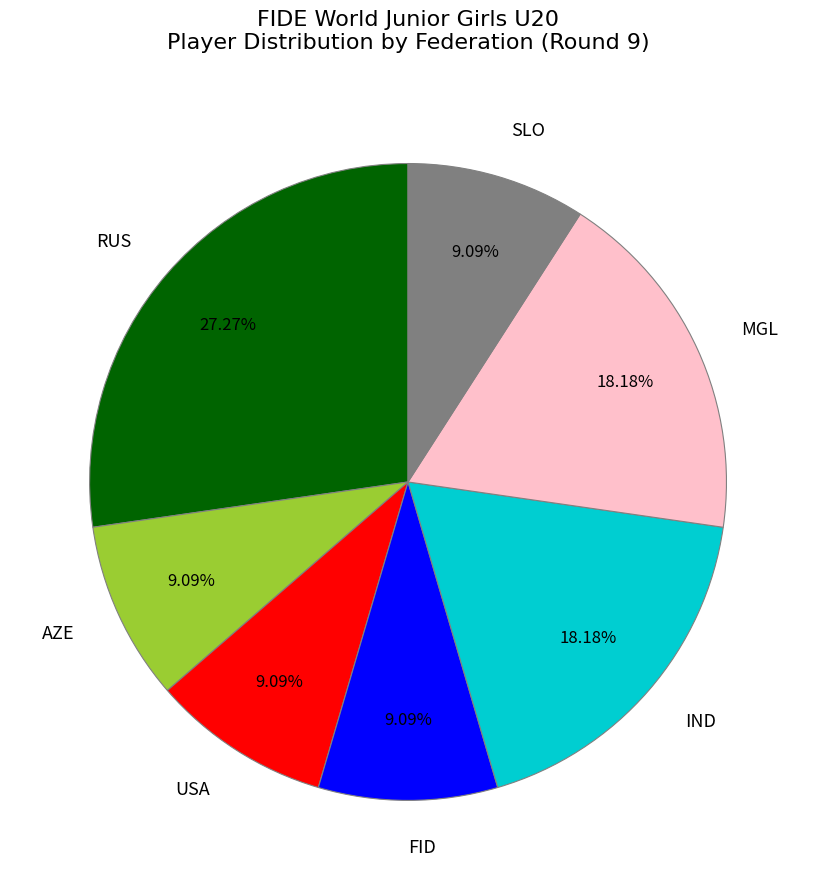

Is the sum of IND and RUS greater than half?

No